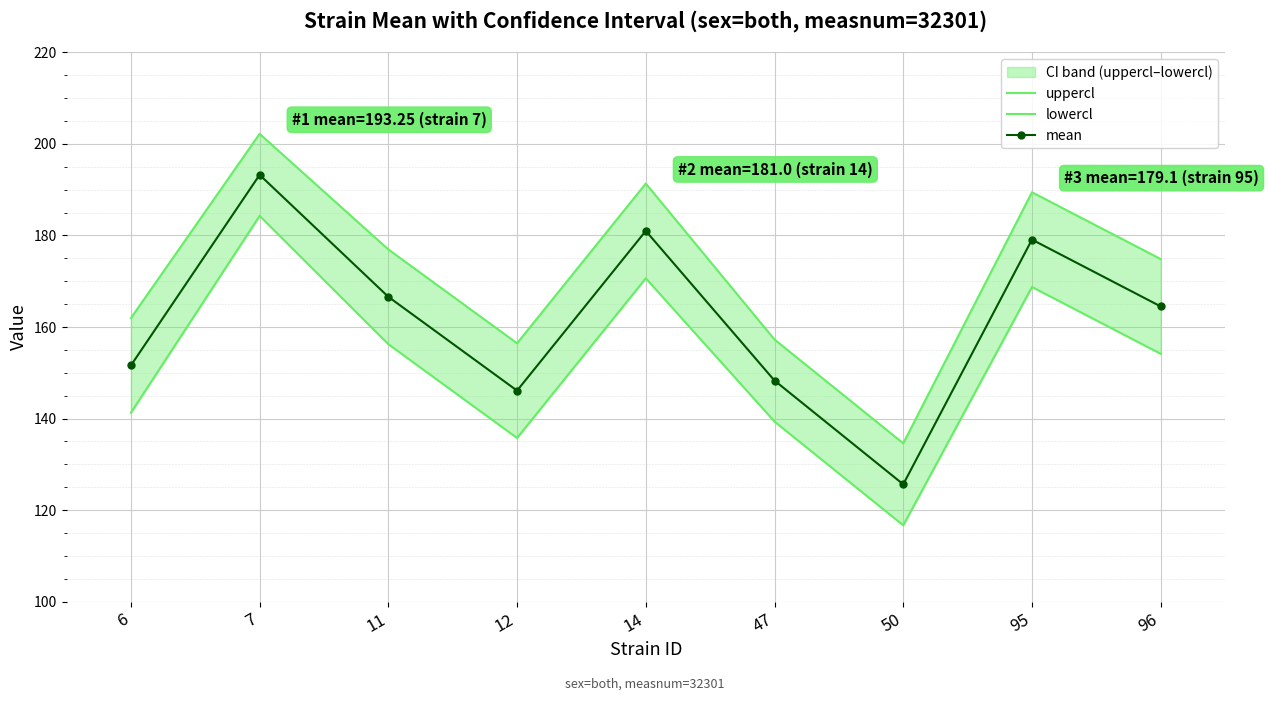

In mean, how many points are lower than both neighbors (excluding endpoints)?

2